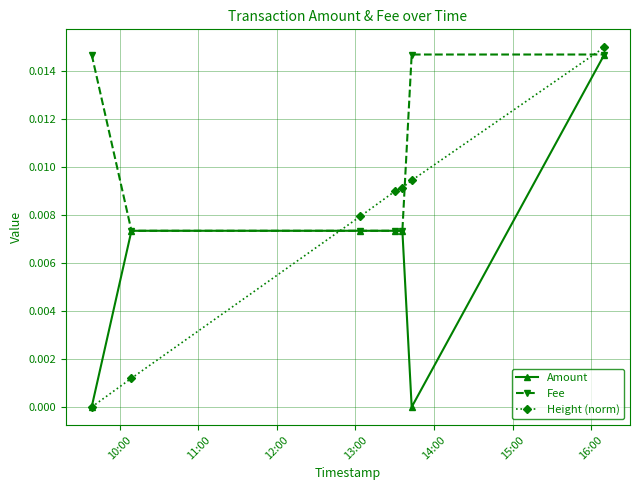

At how many categories does at least one series exceed 0?

7